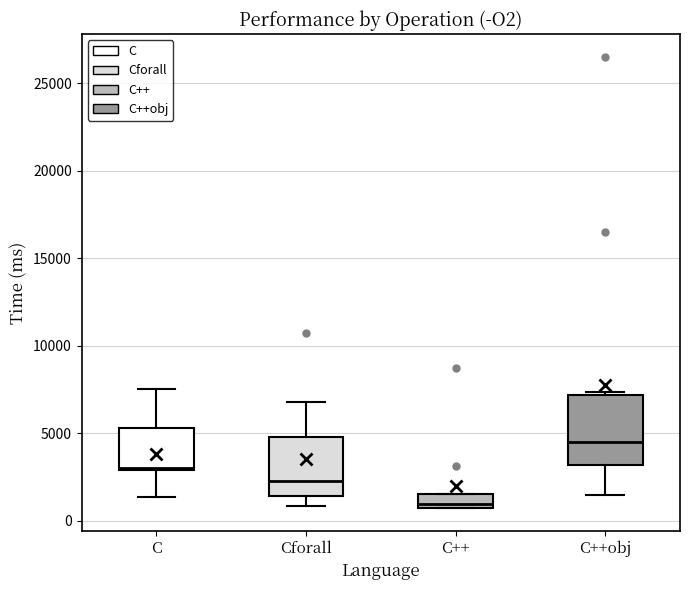

Which box's median line is the lowest?

C++